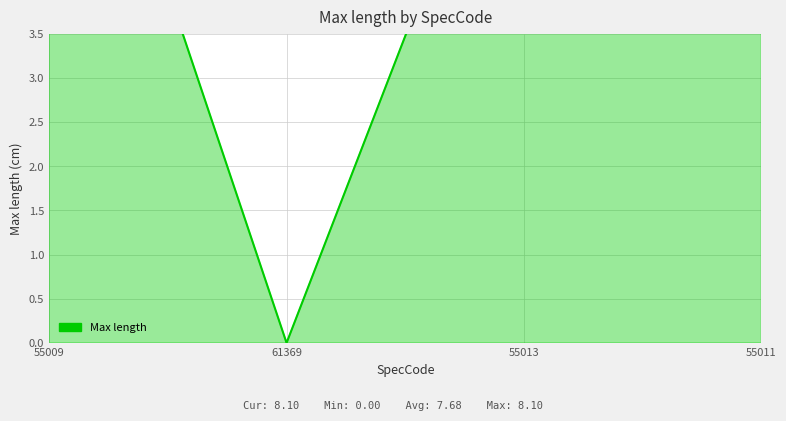

At which label is the value closest to 4?

55013